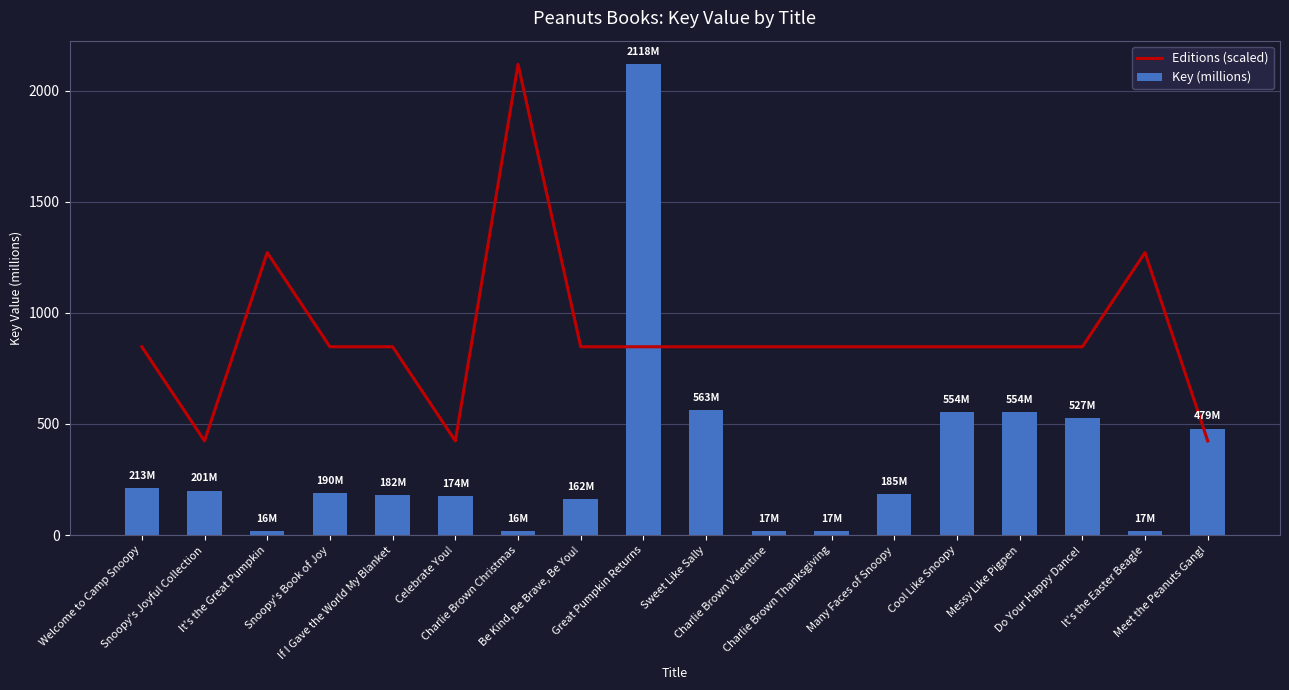

What is the sum of all Key (millions) values?

6186.5